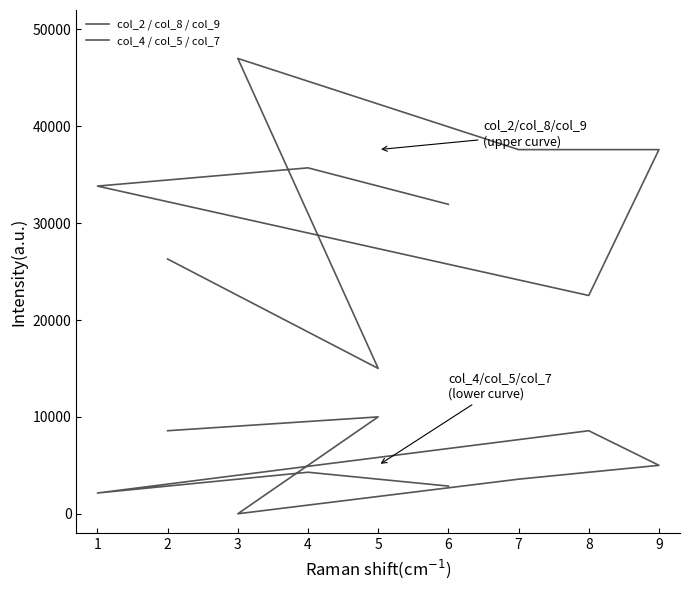

How many values in the col_2 / col_8 / col_9 series are below 33823?

4